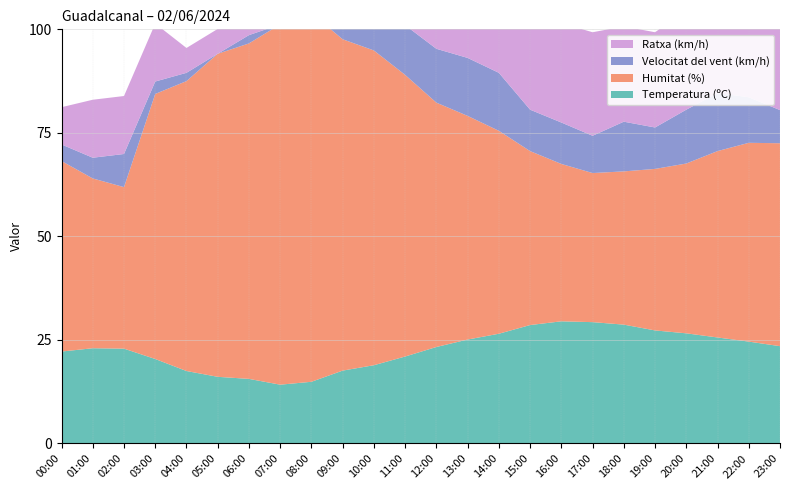

Reading left to right, transcribe all the data shown in this chart.

Temperatura (ºC): 00:00=22.2	01:00=23.0	02:00=22.9	03:00=20.4	04:00=17.5	05:00=16.1	06:00=15.6	07:00=14.2	08:00=14.9	09:00=17.6	10:00=18.9	11:00=21.0	12:00=23.3	13:00=25.1	14:00=26.5	15:00=28.6	16:00=29.5	17:00=29.3	18:00=28.7	19:00=27.3	20:00=26.6	21:00=25.6	22:00=24.6	23:00=23.5
Humitat (%): 00:00=46.0	01:00=41.0	02:00=39.0	03:00=64.0	04:00=70.0	05:00=78.0	06:00=81.0	07:00=87.0	08:00=89.0	09:00=80.0	10:00=76.0	11:00=68.0	12:00=59.0	13:00=54.0	14:00=49.0	15:00=42.0	16:00=38.0	17:00=36.0	18:00=37.0	19:00=39.0	20:00=41.0	21:00=45.0	22:00=48.0	23:00=49.0
Velocitat del vent (km/h): 00:00=4.0	01:00=5.0	02:00=8.0	03:00=3.0	04:00=2.0	05:00=0.0	06:00=2.0	07:00=0.0	08:00=0.0	09:00=5.0	10:00=12.0	11:00=12.0	12:00=13.0	13:00=14.0	14:00=14.0	15:00=10.0	16:00=10.0	17:00=9.0	18:00=12.0	19:00=10.0	20:00=13.0	21:00=14.0	22:00=11.0	23:00=8.0
Ratxa (km/h): 00:00=9.0	01:00=14.0	02:00=14.0	03:00=14.0	04:00=6.0	05:00=6.0	06:00=6.0	07:00=4.0	08:00=4.0	09:00=9.0	10:00=21.0	11:00=20.0	12:00=24.0	13:00=27.0	14:00=24.0	15:00=32.0	16:00=24.0	17:00=25.0	18:00=23.0	19:00=23.0	20:00=24.0	21:00=22.0	22:00=24.0	23:00=20.0